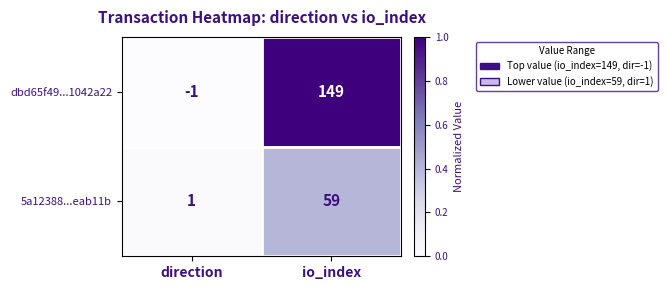

Between direction and io_index, which series saw the biggest shift?

dbd65f49...1042a22